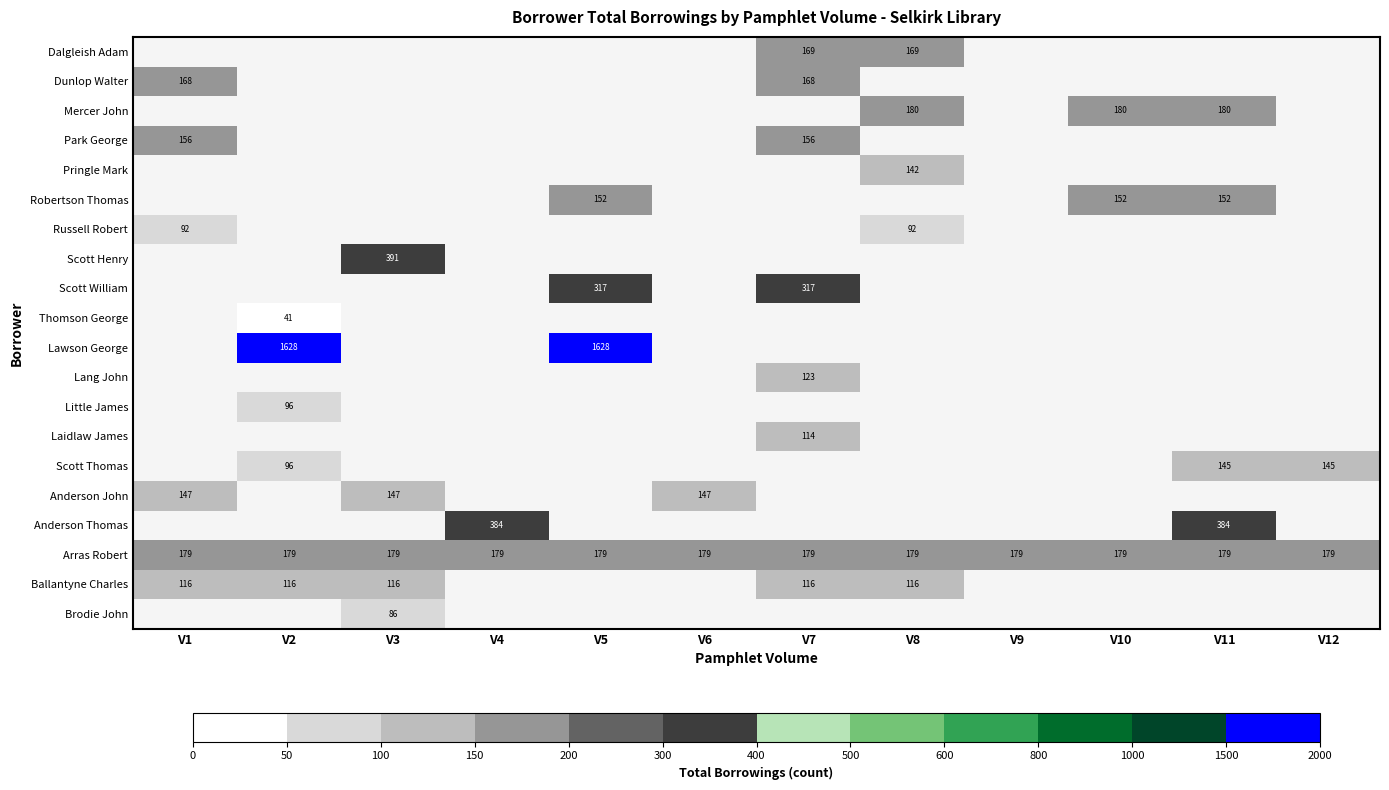

The Arras Robert series shows 179 at V12. True or false?

True